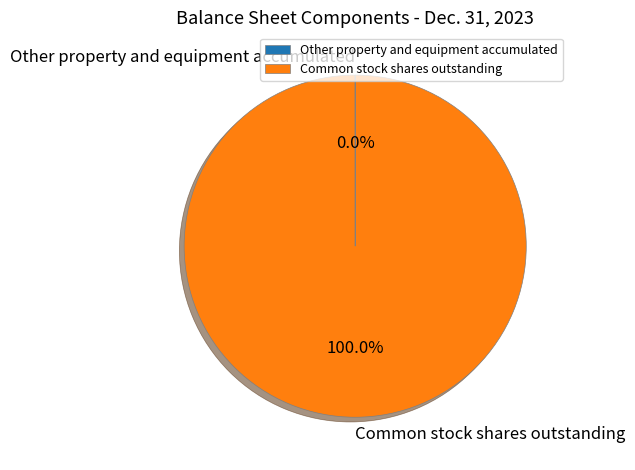

Which category accounts for the majority?

Common stock shares outstanding